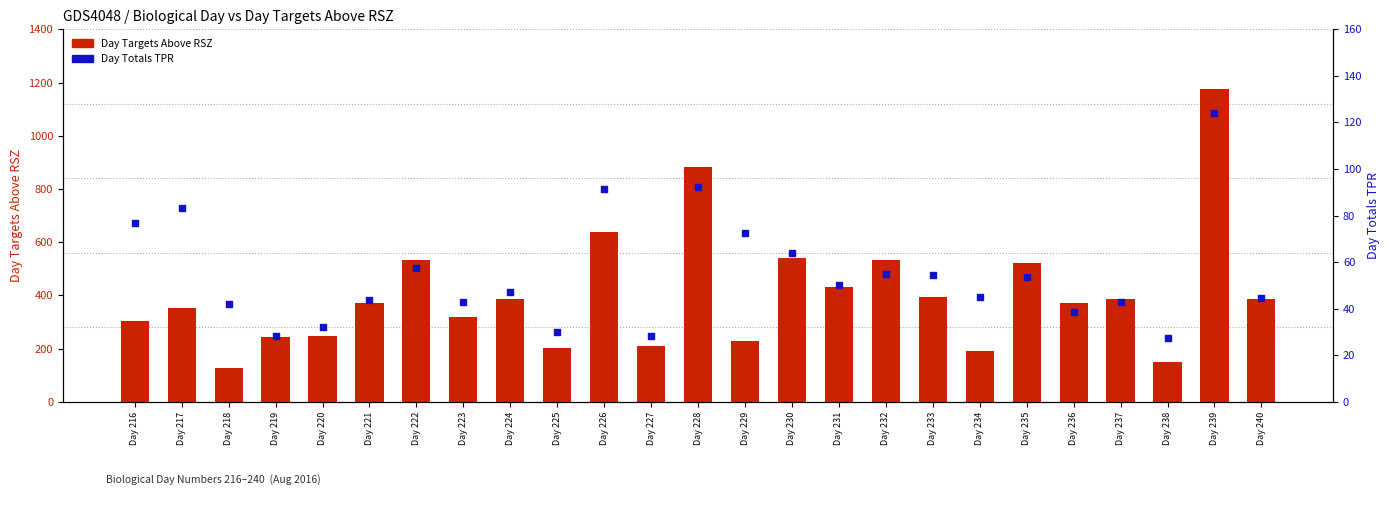

At how many categories does at least one series exceed 589?

3